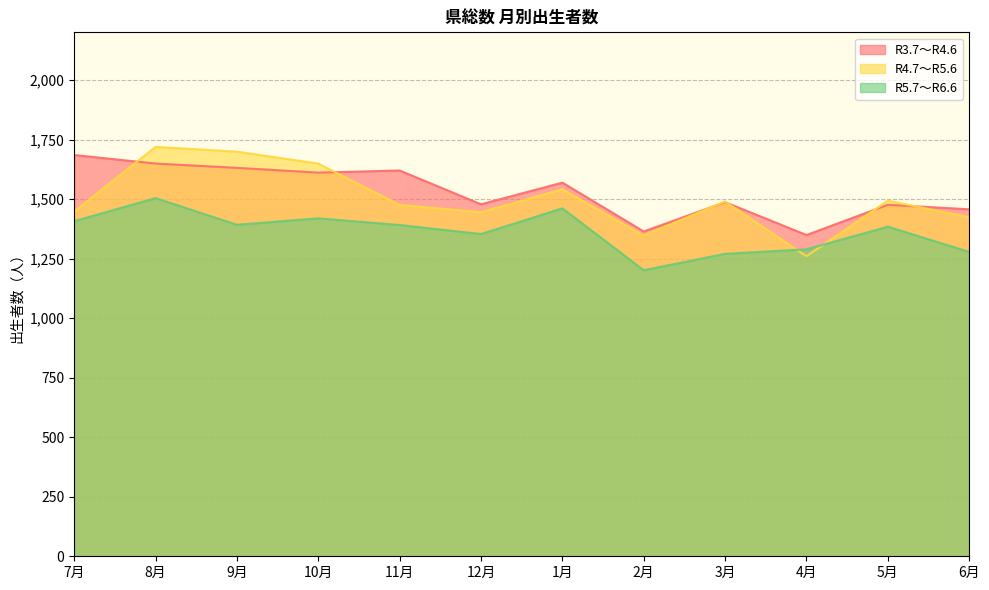

What are all the series names shown in the legend?

R3.7～R4.6, R4.7～R5.6, R5.7～R6.6